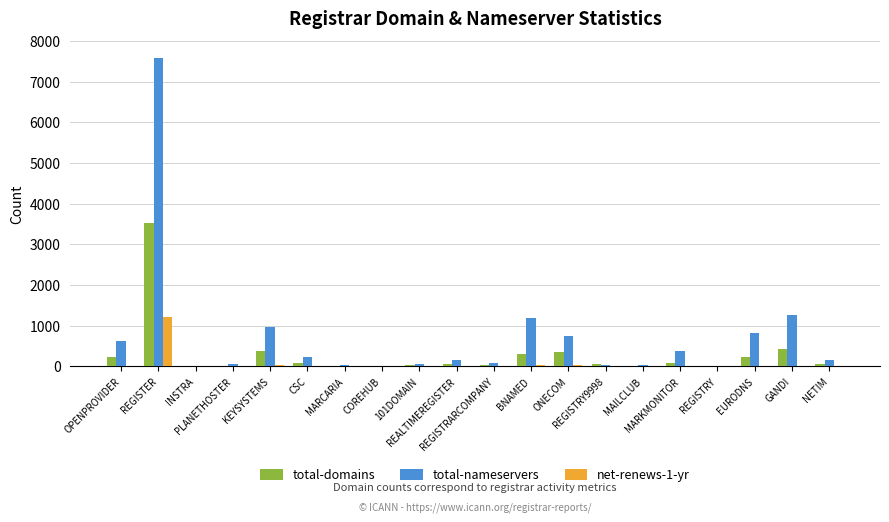

How many data points does each series have?

20